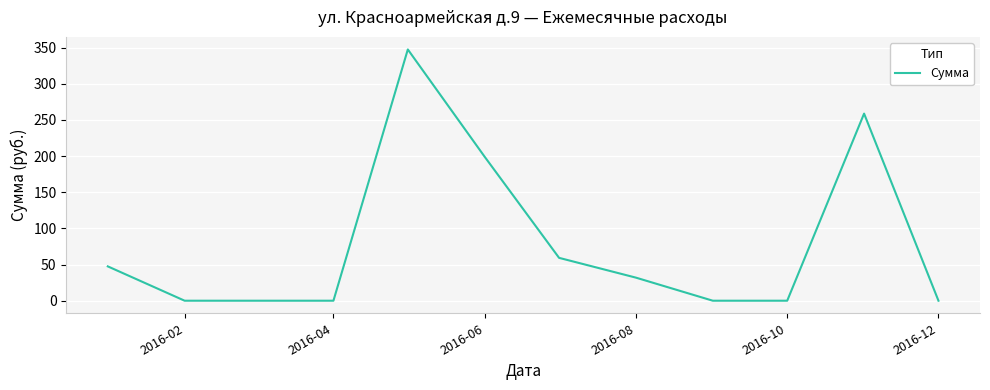

Reading left to right, transcribe all the data shown in this chart.

47.5	0.0	0.0	0.0	347.6	199.1	59.3	31.9	0.0	0.0	258.8	0.0